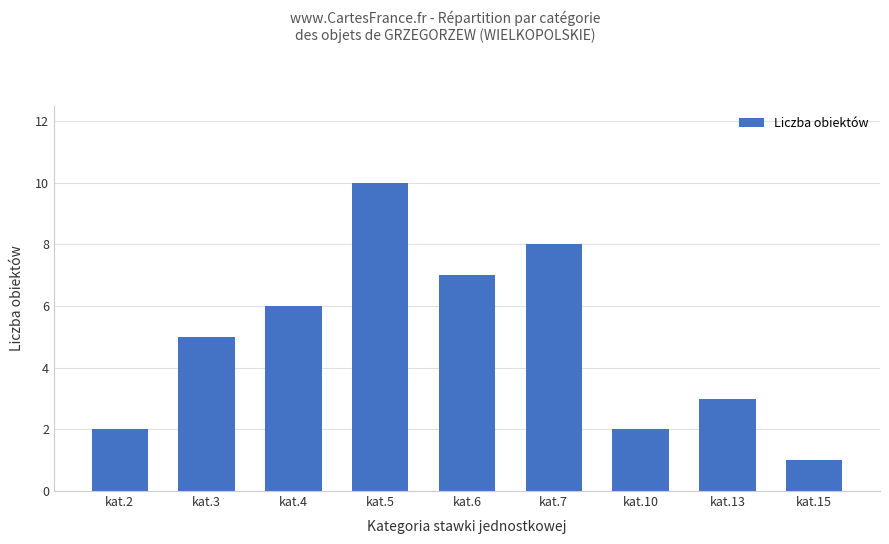

How many bars are there in total?

9